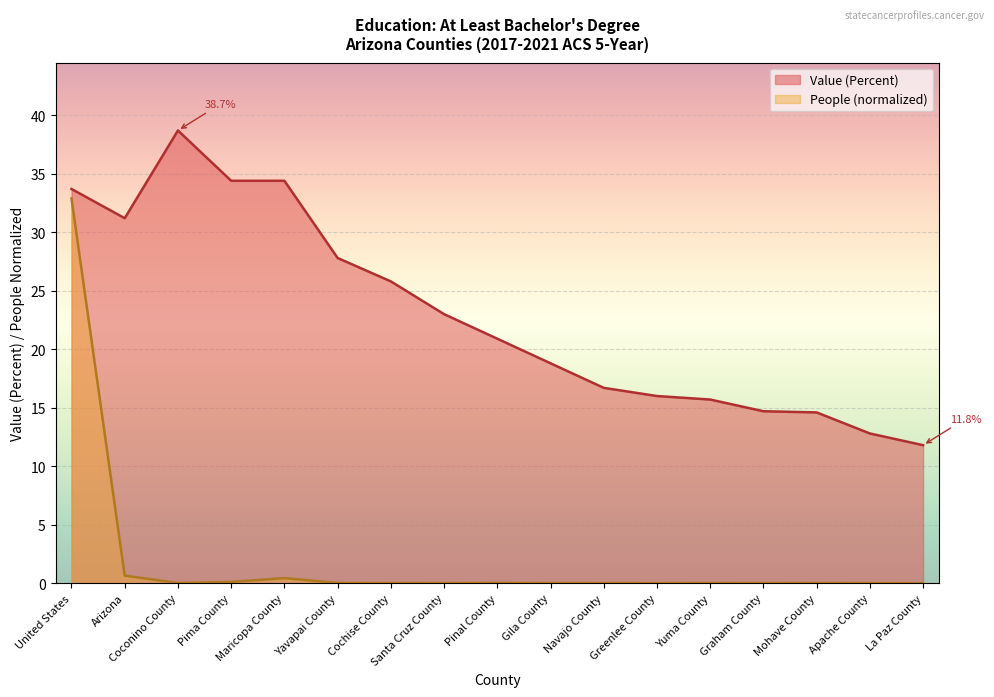

Reading left to right, extract all data points from this chart.

People (Education: At Least Bachelors Degree): 32.9	0.6	0.0	0.1	0.4	0.0	0.0	0.0	0.0	0.0	0.0	0.0	0.0	0.0	0.0	0.0	0.0
Value (Percent): 33.7	31.2	38.7	34.4	34.4	27.8	25.8	23.0	20.9	18.8	16.7	16.0	15.7	14.7	14.6	12.8	11.8